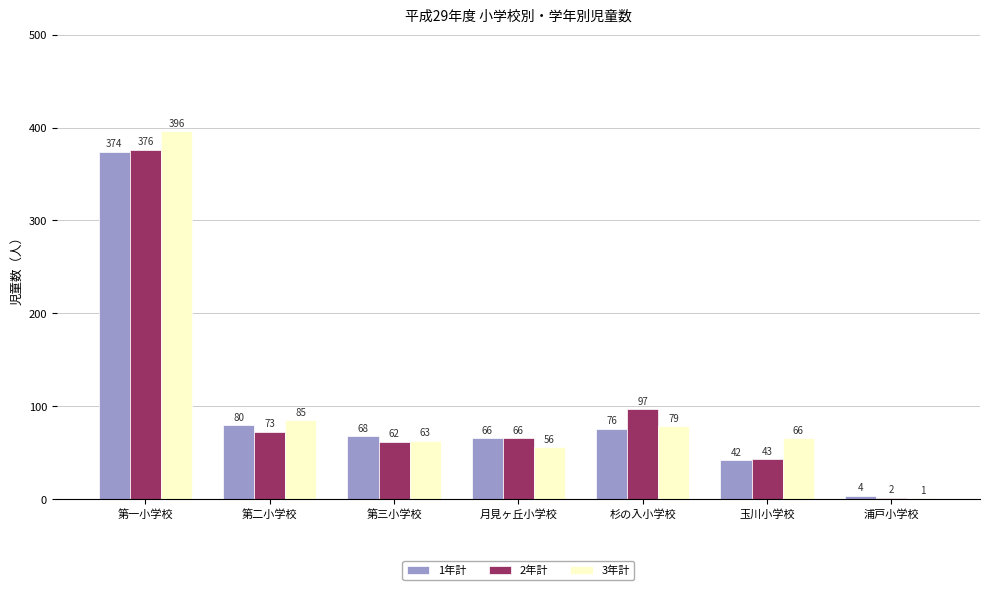

Is it true that 2年計 equals 63 at 玉川小学校?

False